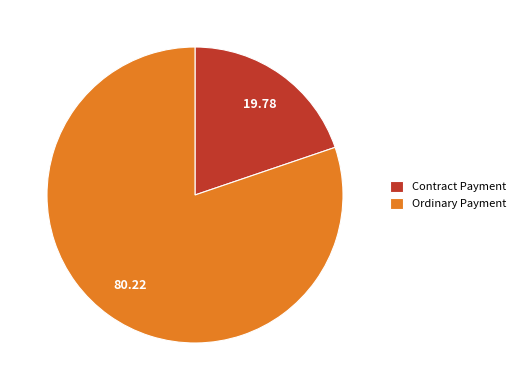

What is the largest slice in the pie chart?

Ordinary Payment